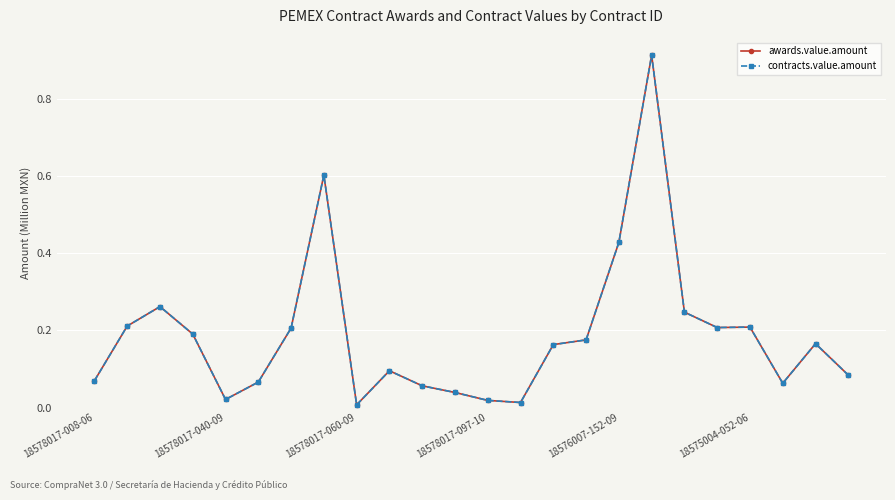

Does the chart have visible grid lines?

Yes